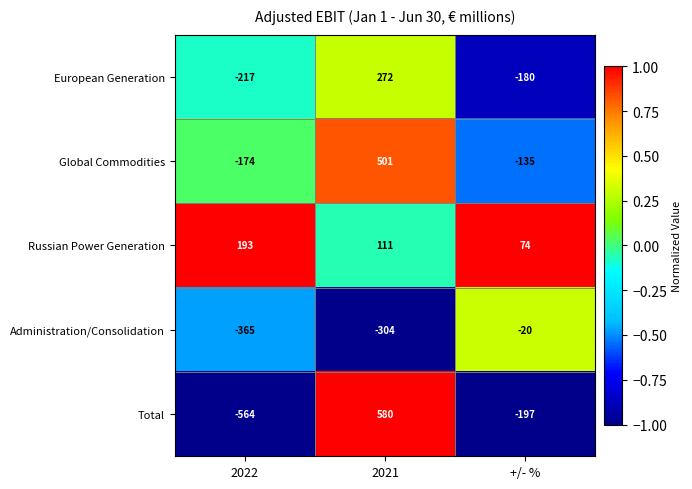

Which category has the lowest value in the Total series?

2022